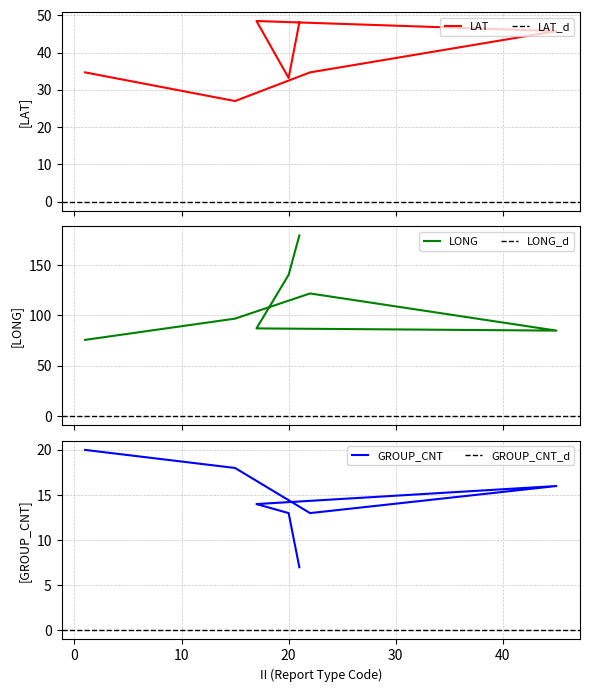

True or false: GROUP_CNT has more than 2 interior local peaks.

False